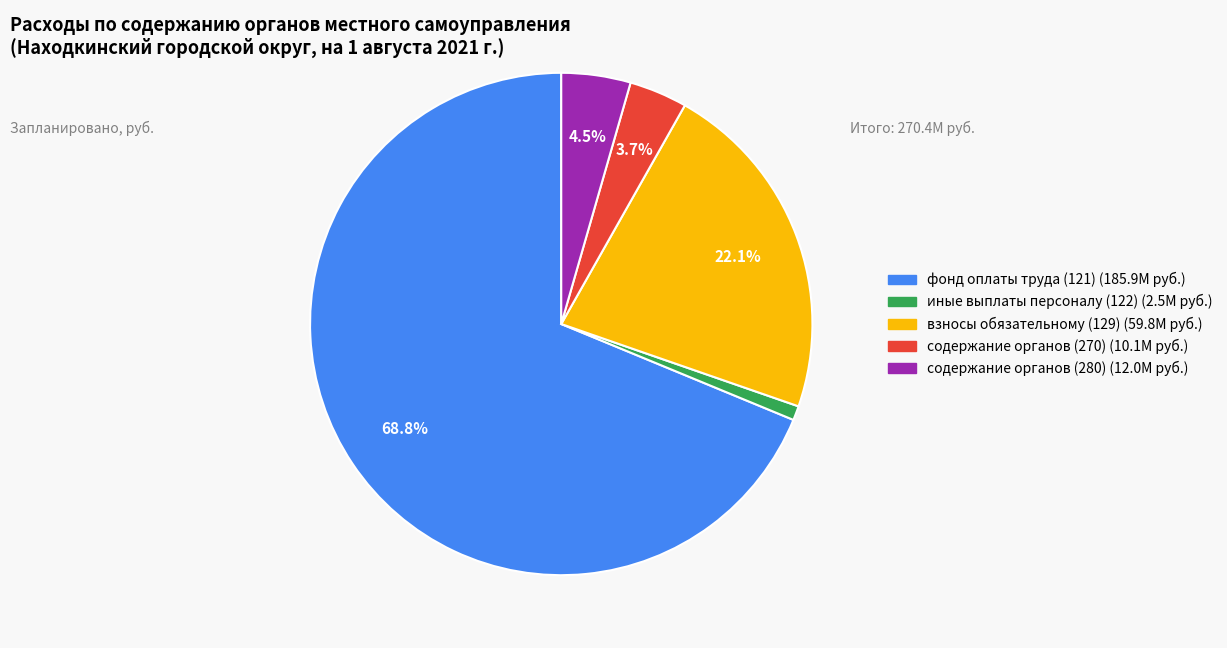

Count the number of slices in the pie.

5